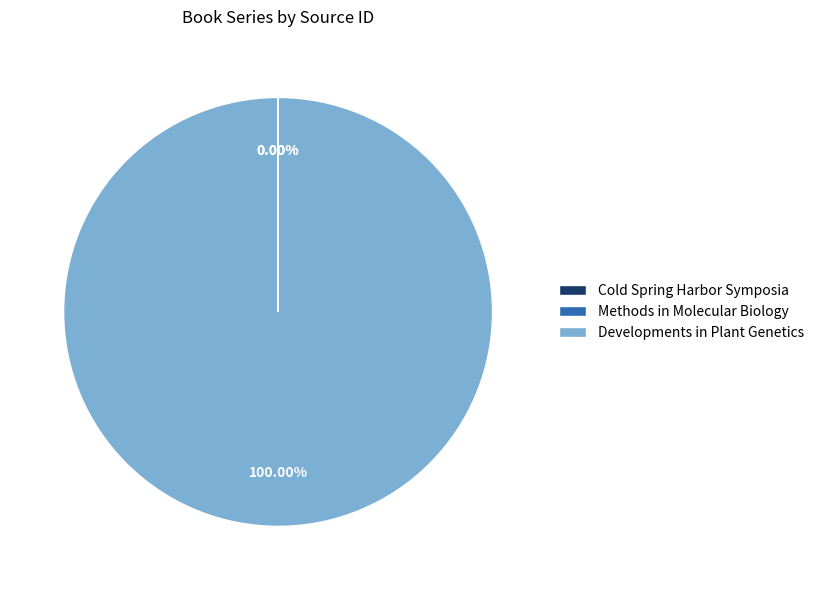

Does any single category account for the majority?

Yes